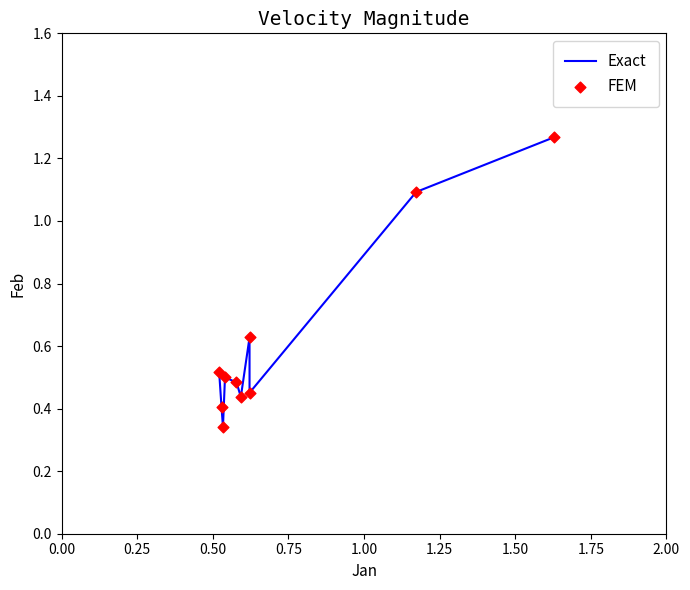

What is the difference between the maximum and minimum values?

0.9